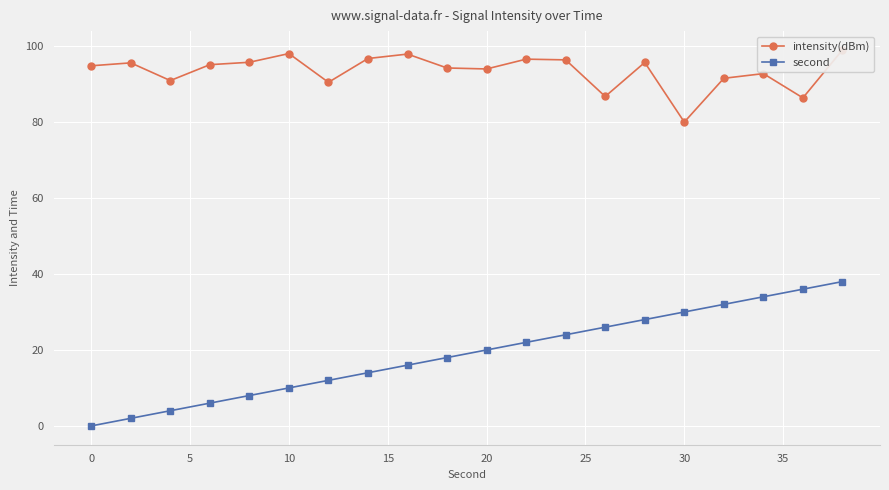

Is this an area chart (filled region under the line)?

No